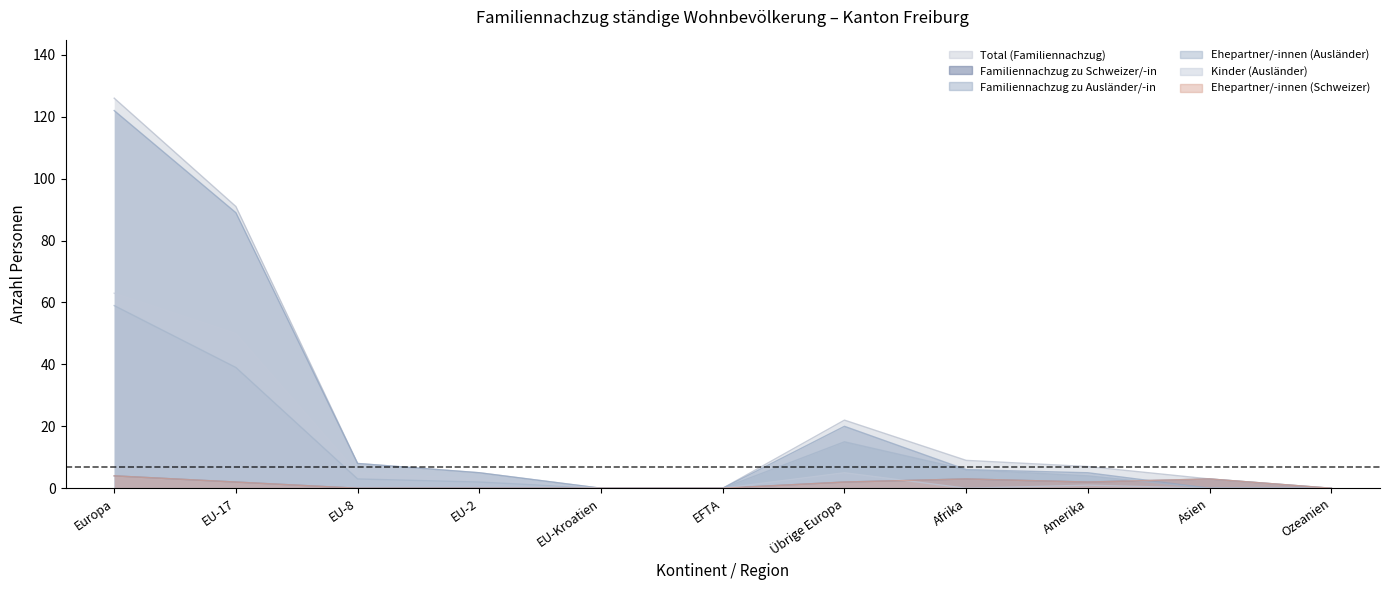

True or false: Kinder (Ausländer) has more than 0 points higher than both neighbors.

True